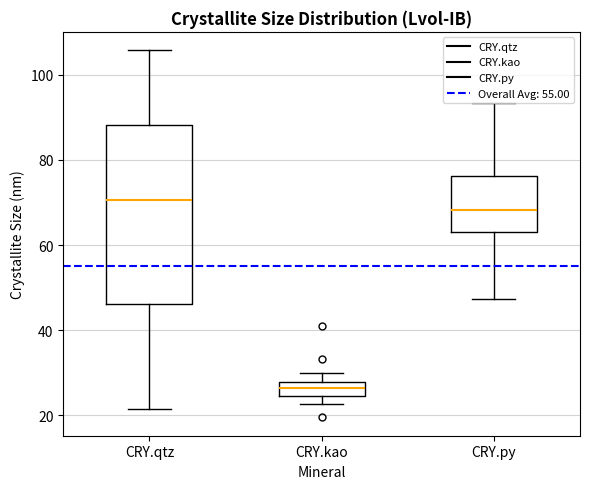

Reading left to right, transcribe this box plot: for each box, give where its median line is, the range the box spans, and where its two whiskers end, as read against the y-axis. The values are not printed on the chart, so give them approximately, as read against the axis.

CRY.qtz: median 70, box 46 to 88, whiskers 22 to 106
CRY.kao: median 26, box 24 to 28, whiskers 22 to 30
CRY.py: median 68, box 64 to 76, whiskers 48 to 94